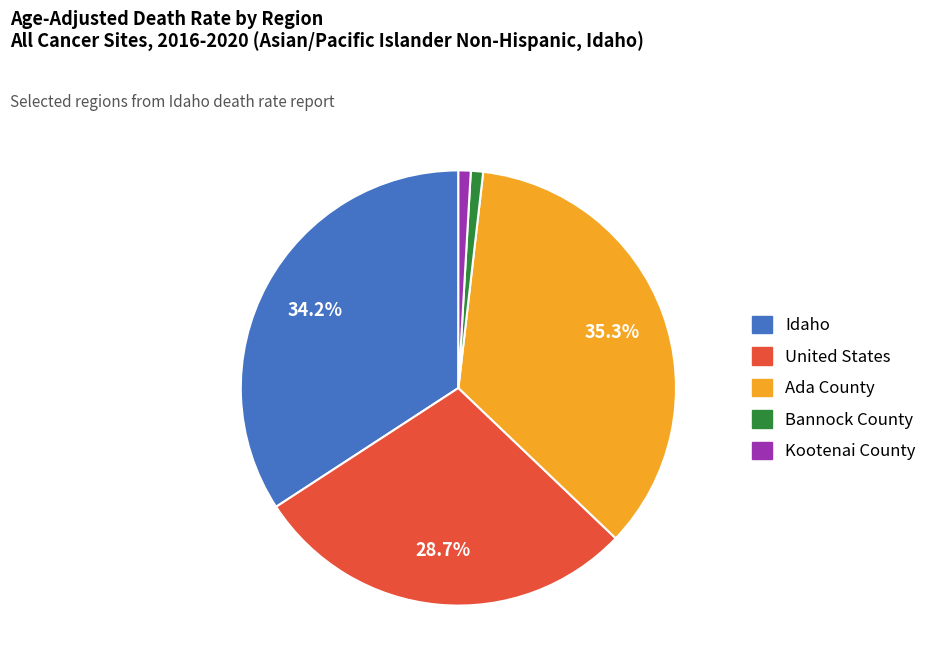

How many segments does this pie chart have?

5